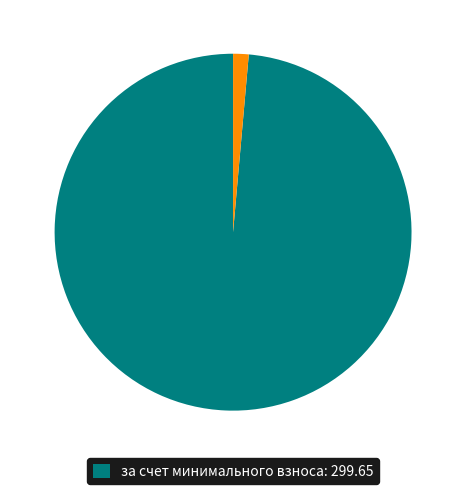

Is there a majority slice in this chart?

Yes